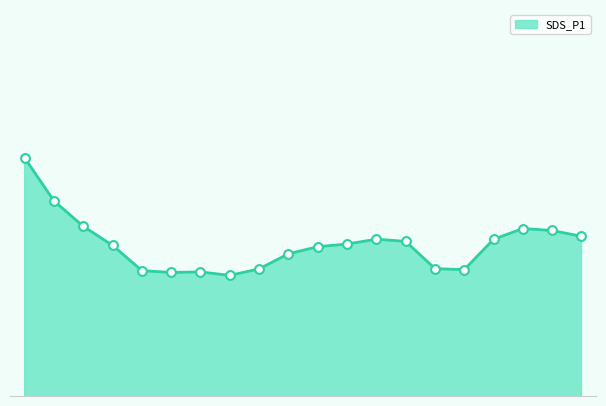

Is this an area chart (filled region under the line)?

Yes